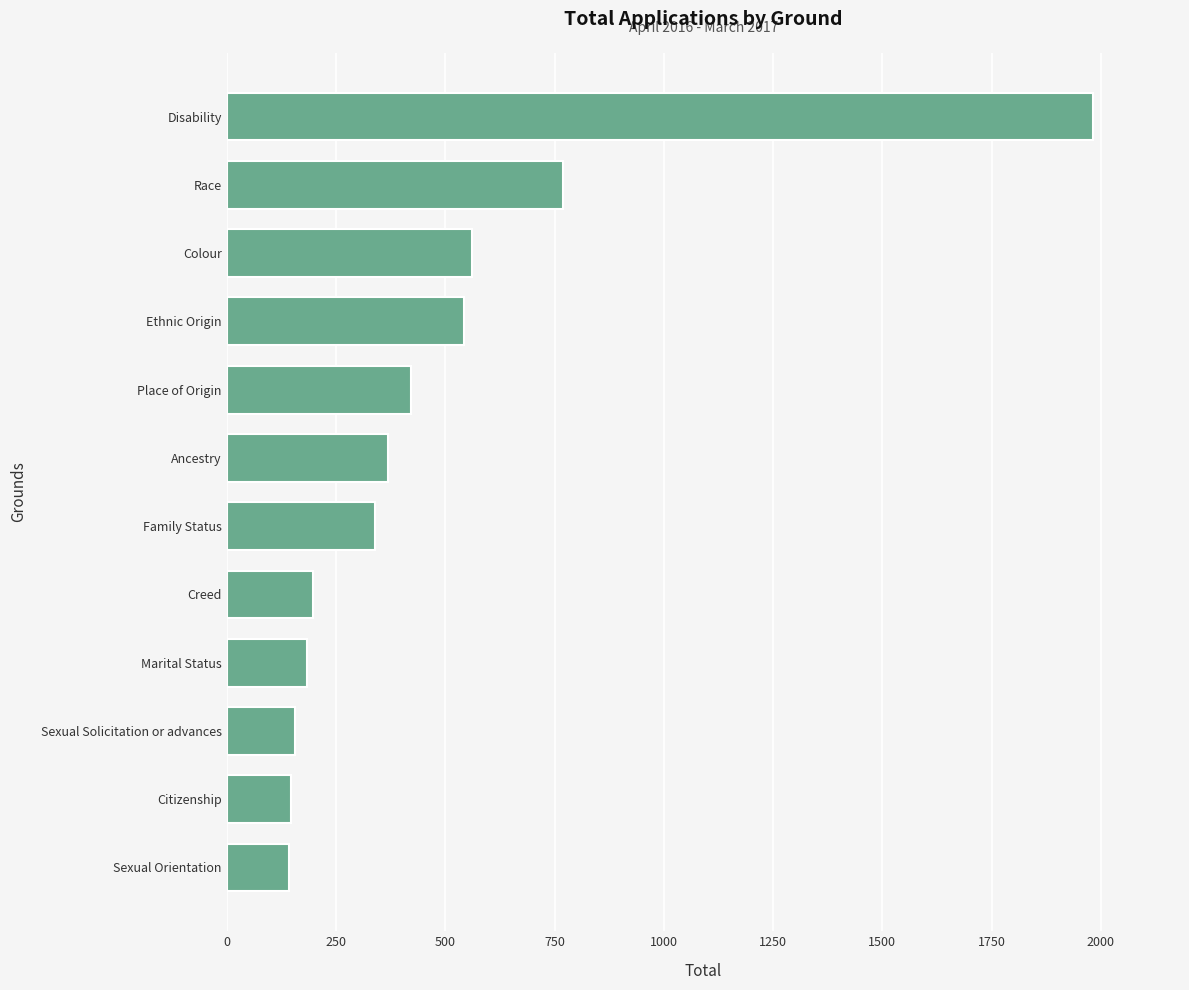

Where is the data nearest to the value 1062?

Race